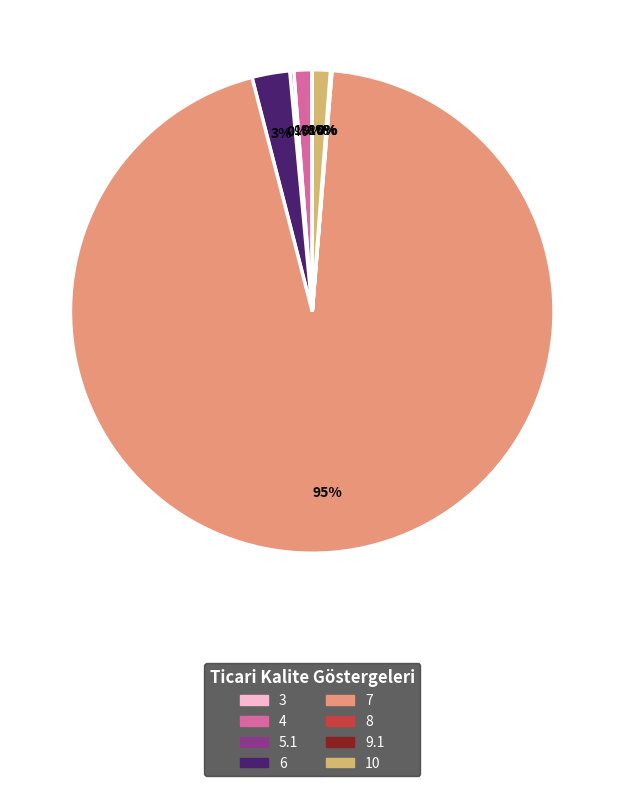

Is it true that 7 is 95% of the pie?

True